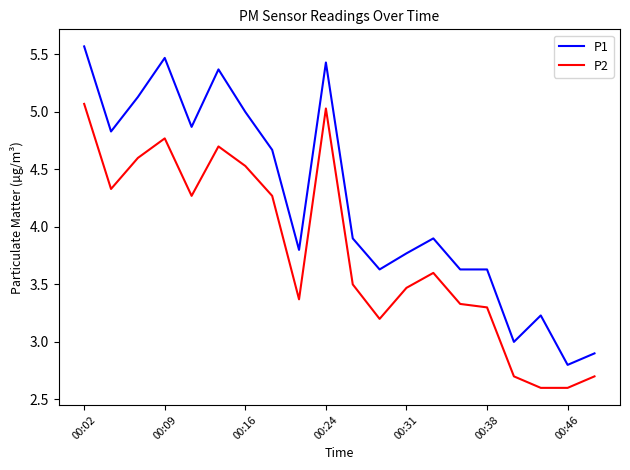

What is the smallest value displayed?

2.6